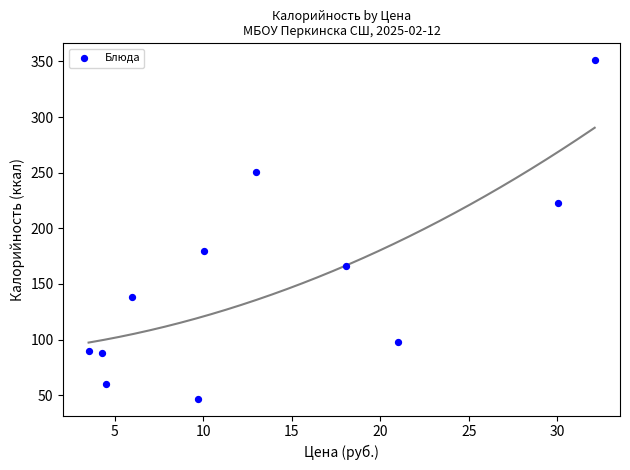

What is the average X value?

13.8